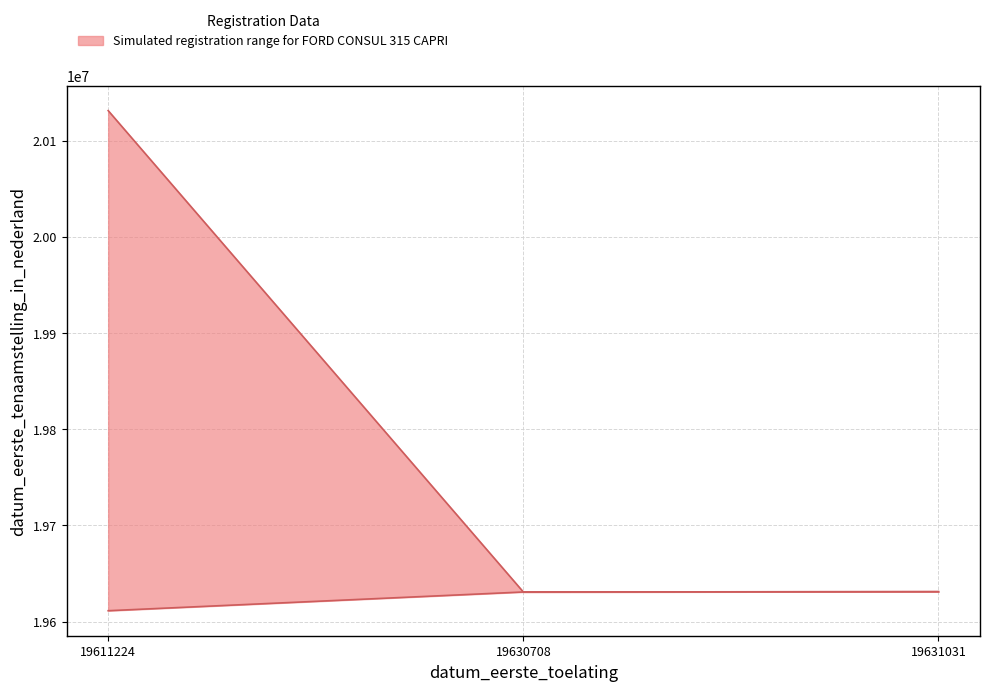

List the series in order of their peak value, highest first.

upper, lower